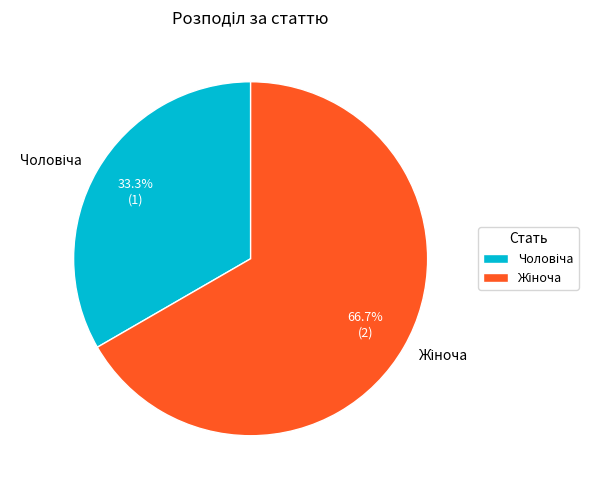

Is there any slice that represents more than half of the pie?

Yes